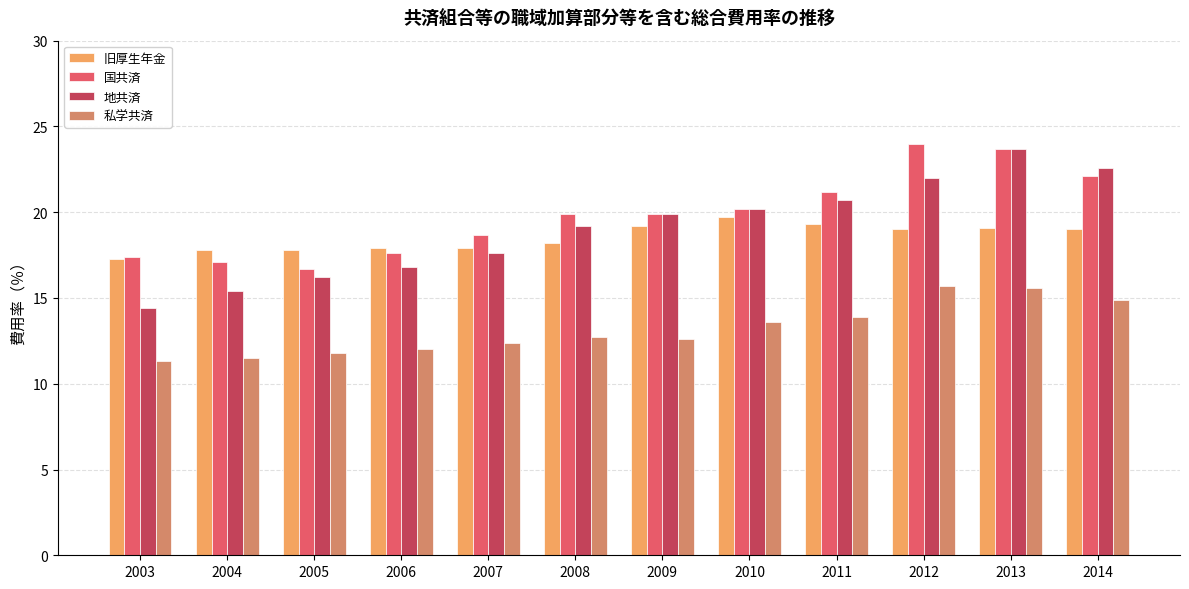

What is the minimum value for 国共済?

16.7